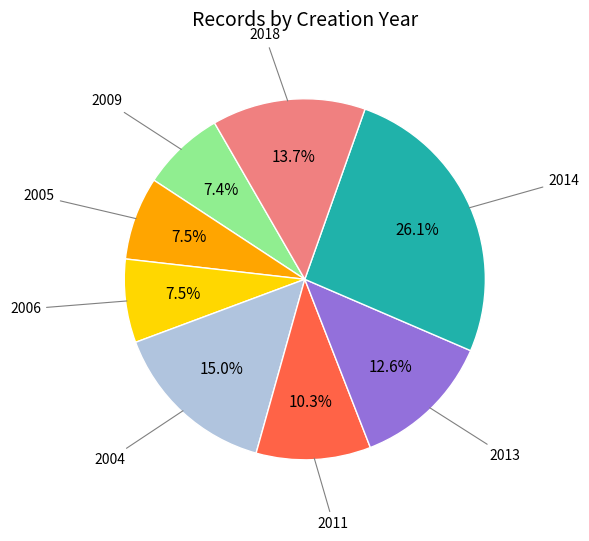

Count the number of slices in the pie.

8